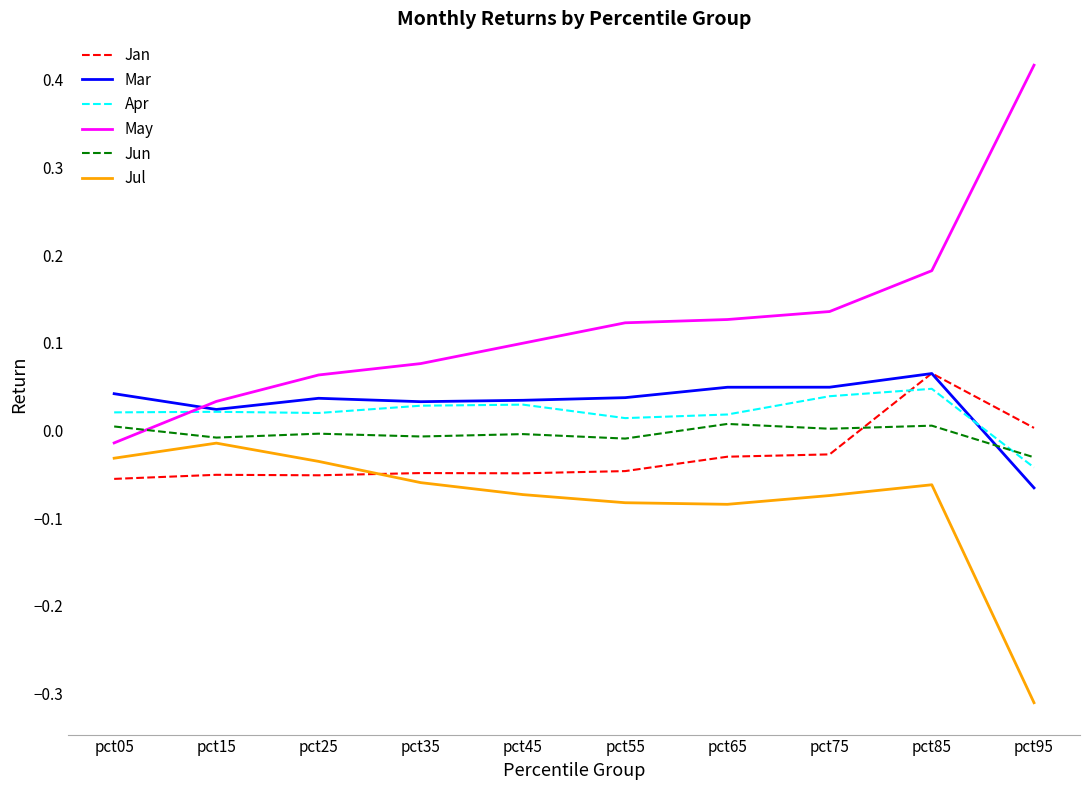

What are all the series names shown in the legend?

Jan, Mar, Apr, May, Jun, Jul